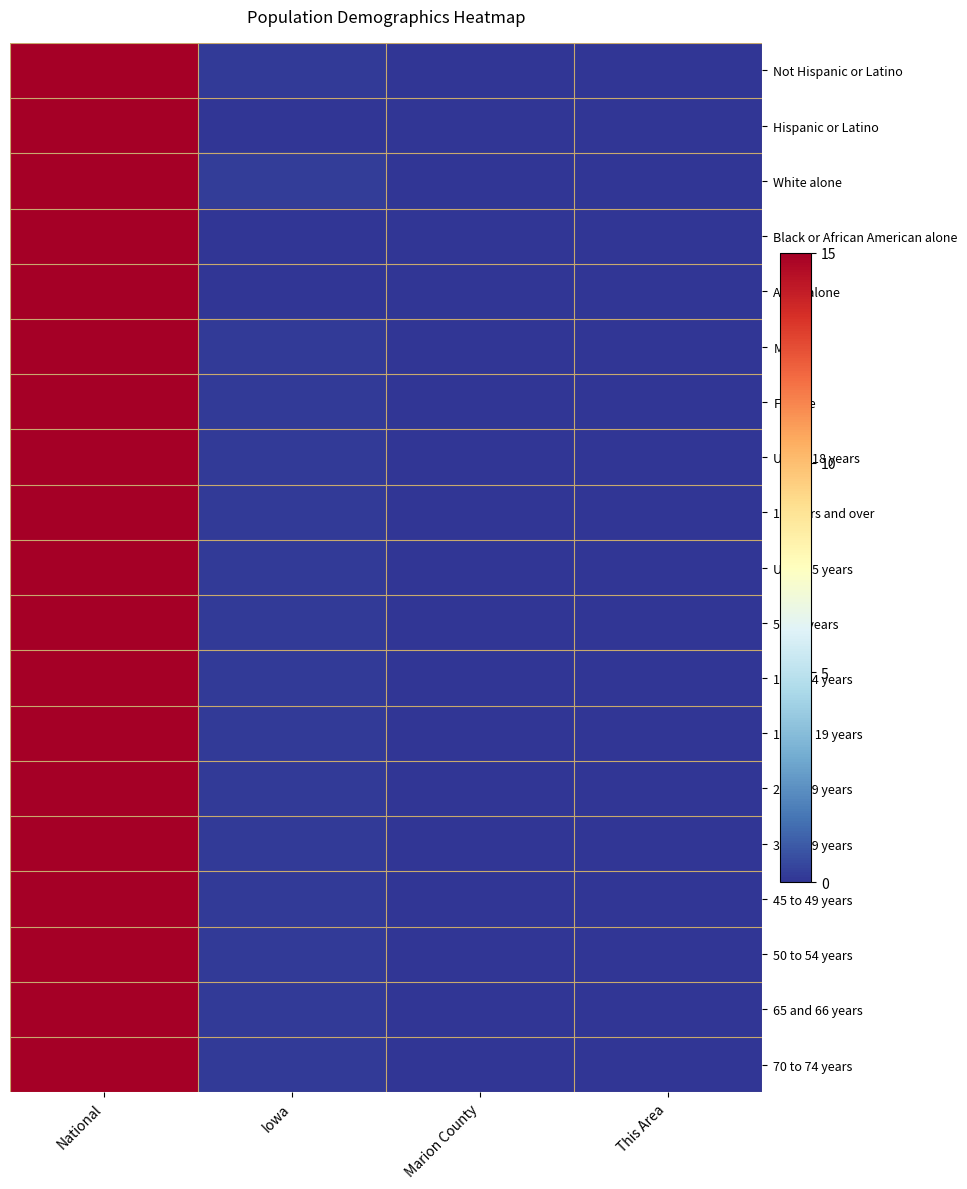

At which category is the sum across all series the highest?

National